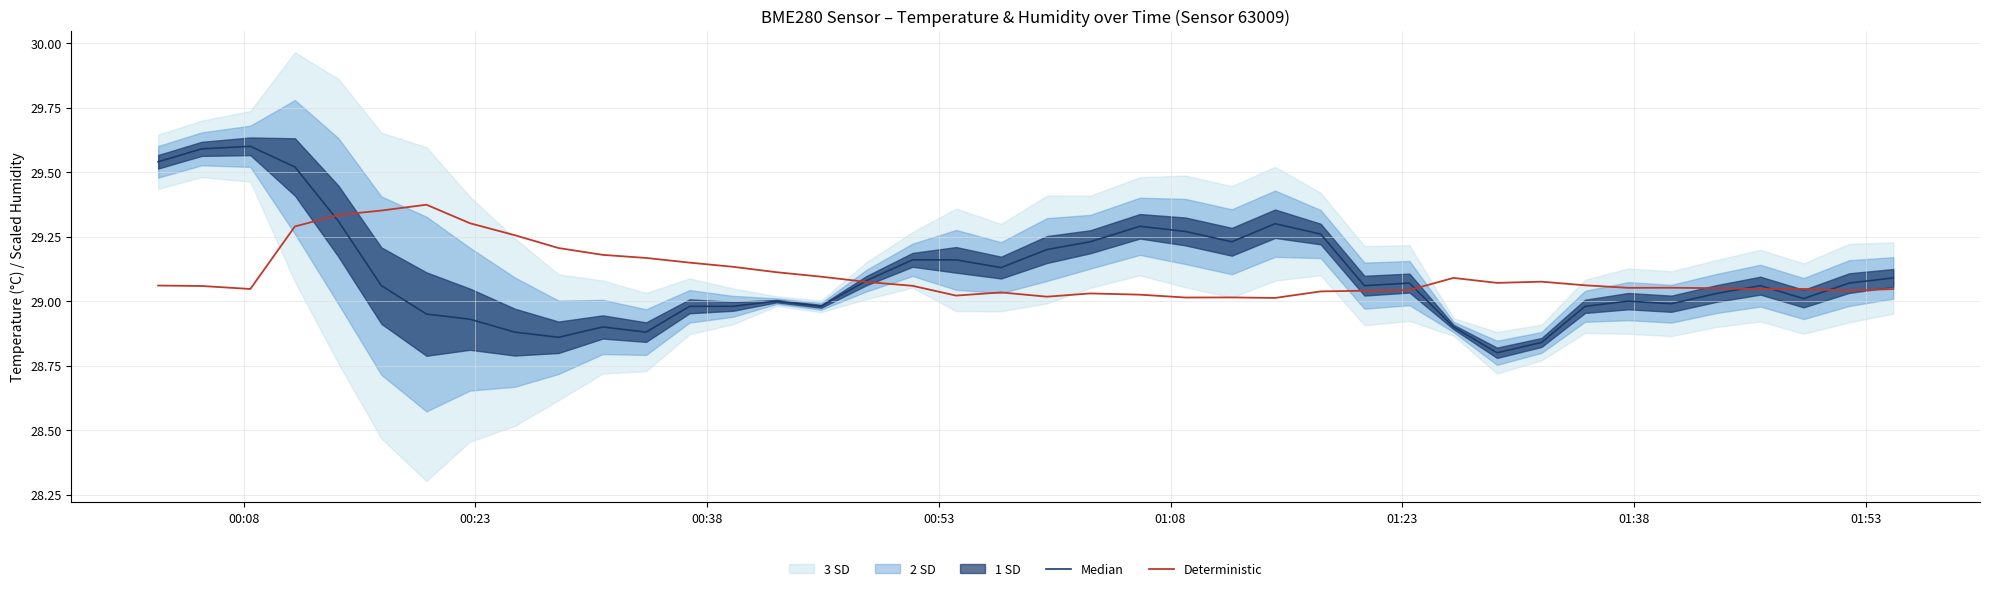

How many intersections are there between Deterministic and Median?

6